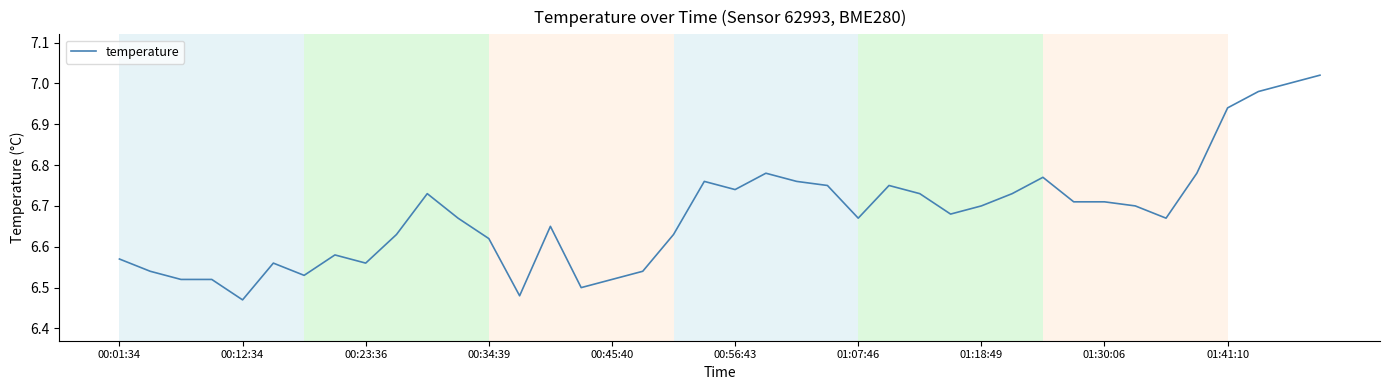

How many lines are shown in the chart?

1